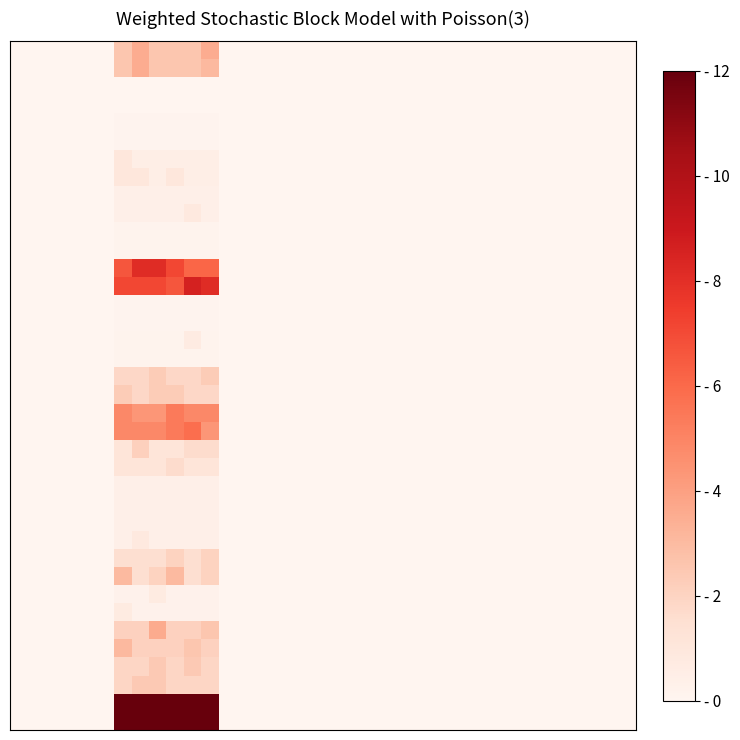

At how many categories does at least one series exceed 7?

6